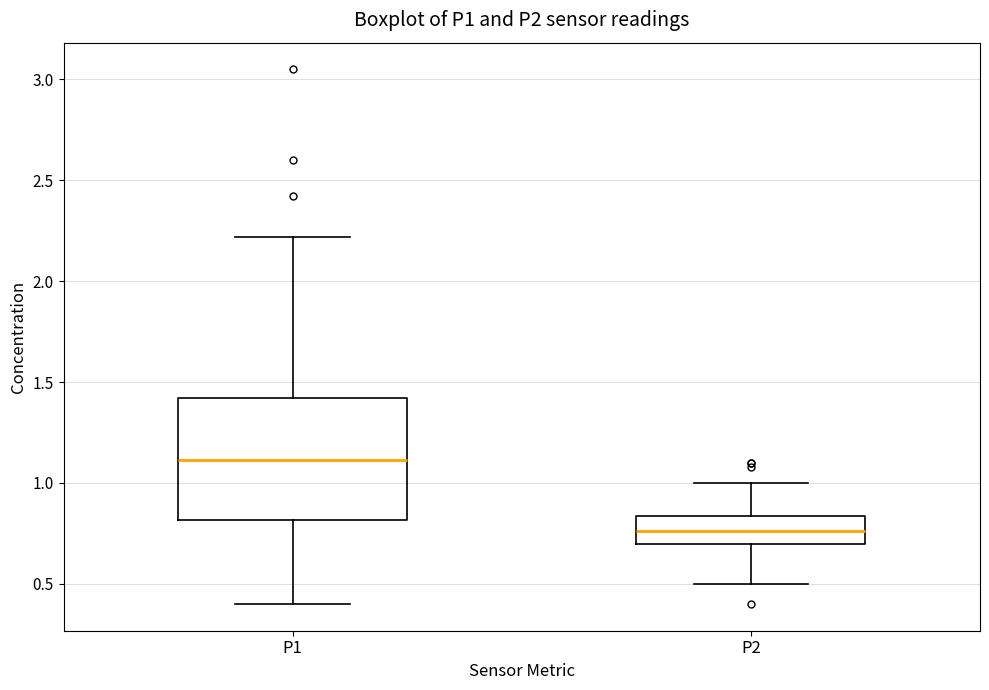

Where does the upper whisker of the box for P2 end on the y-axis? The values are not printed on the chart, so give them approximately, as read against the axis.

1.00